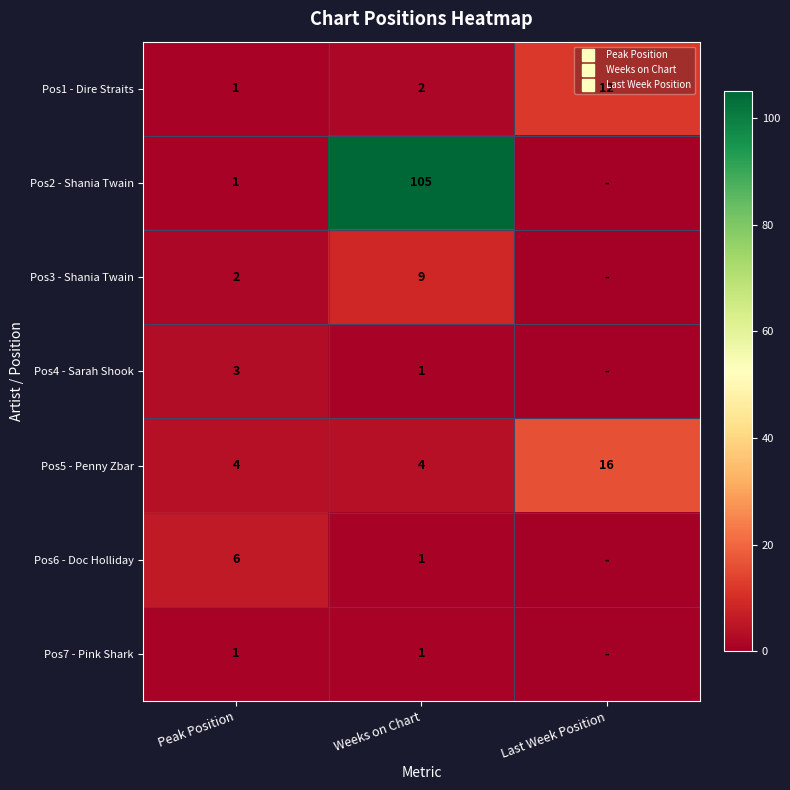

Which series has the widest spread of values?

Pos2 - Shania Twain